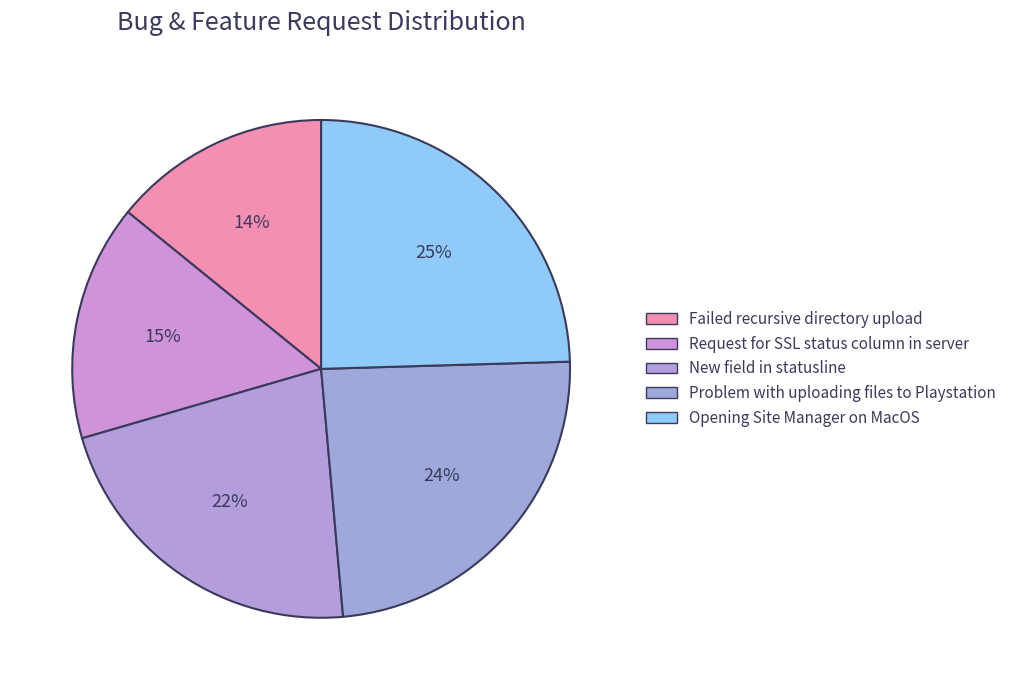

What percentage is NOT represented by Request for SSL status column in server?

84.7%